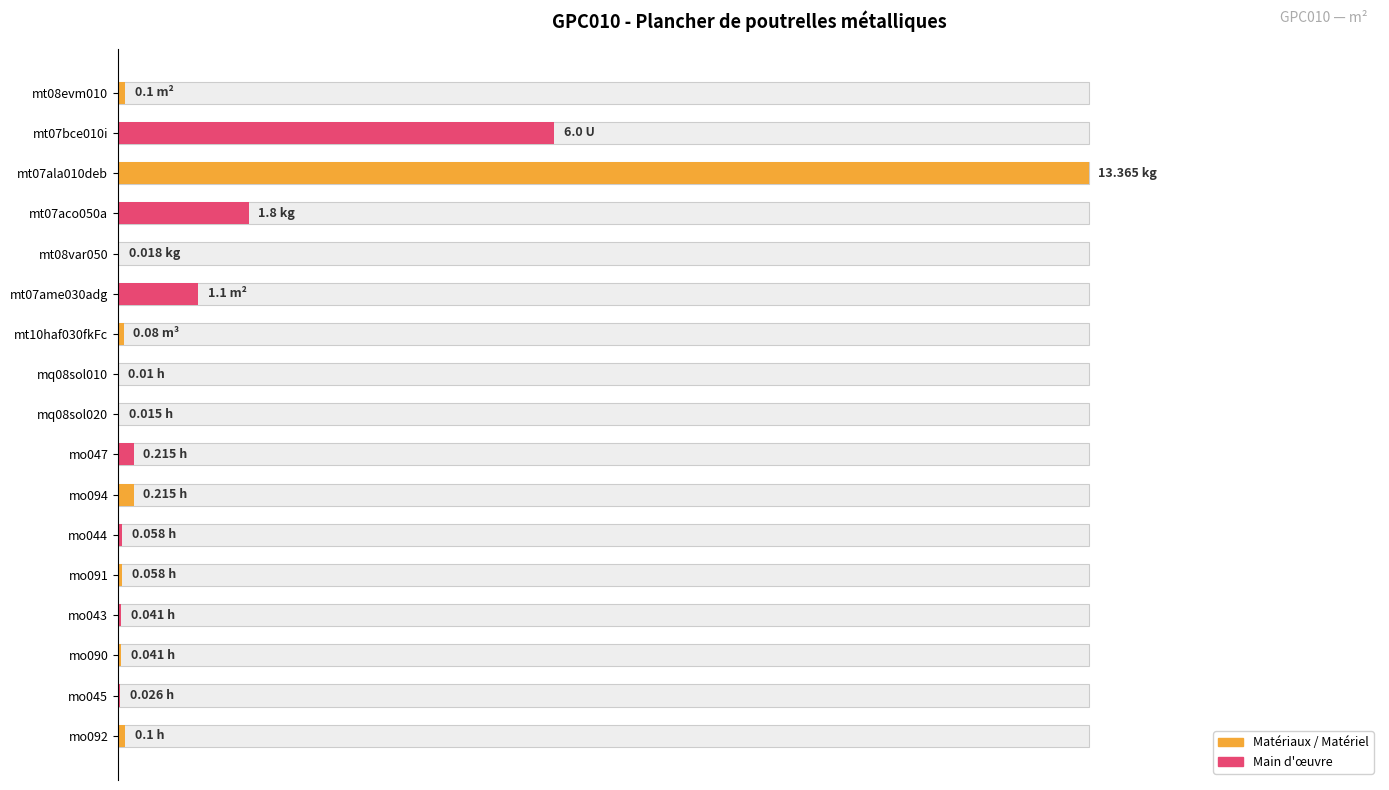

Reading left to right, what are all the values shown in this chart?

0.7	44.9	100.0	13.5	0.1	8.2	0.6	0.1	0.1	1.6	1.6	0.4	0.4	0.3	0.3	0.2	0.7